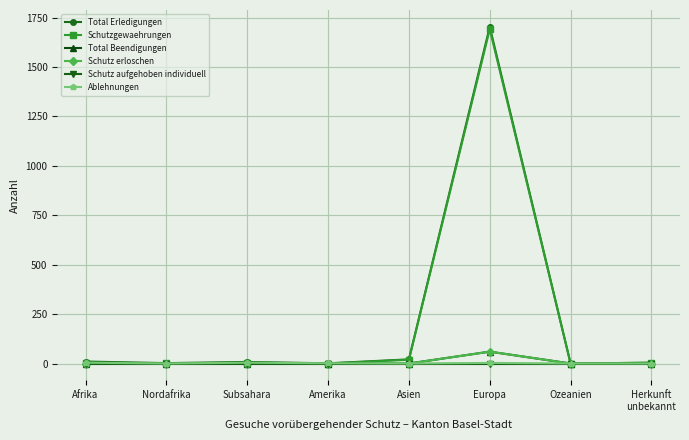

The Schutzgewaehrungen series shows 4 at Subsahara. True or false?

True